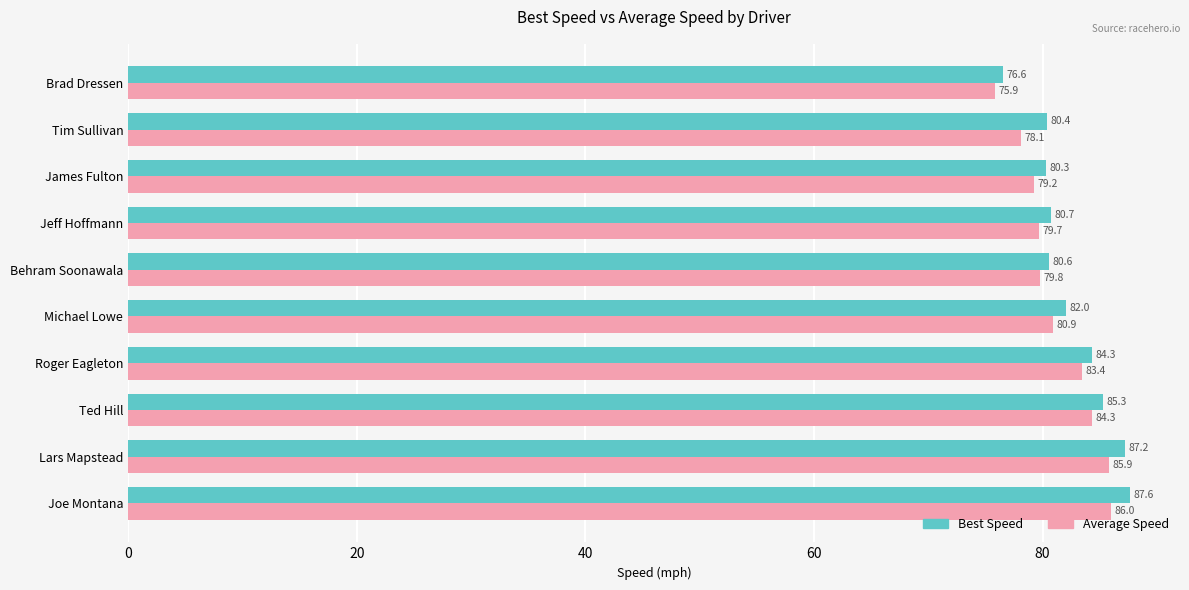

True or false: Best Speed has a value of 113.7 at Behram Soonawala.

False